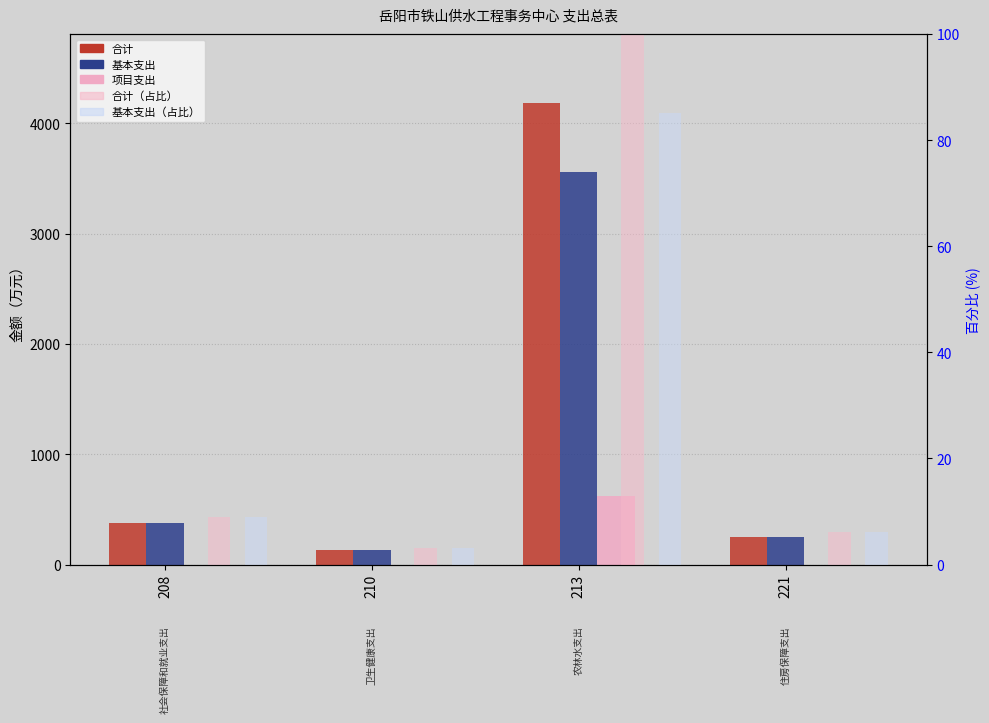

What are all the series names shown in the legend?

合计, 基本支出, 项目支出, 合计%, 基本支出%